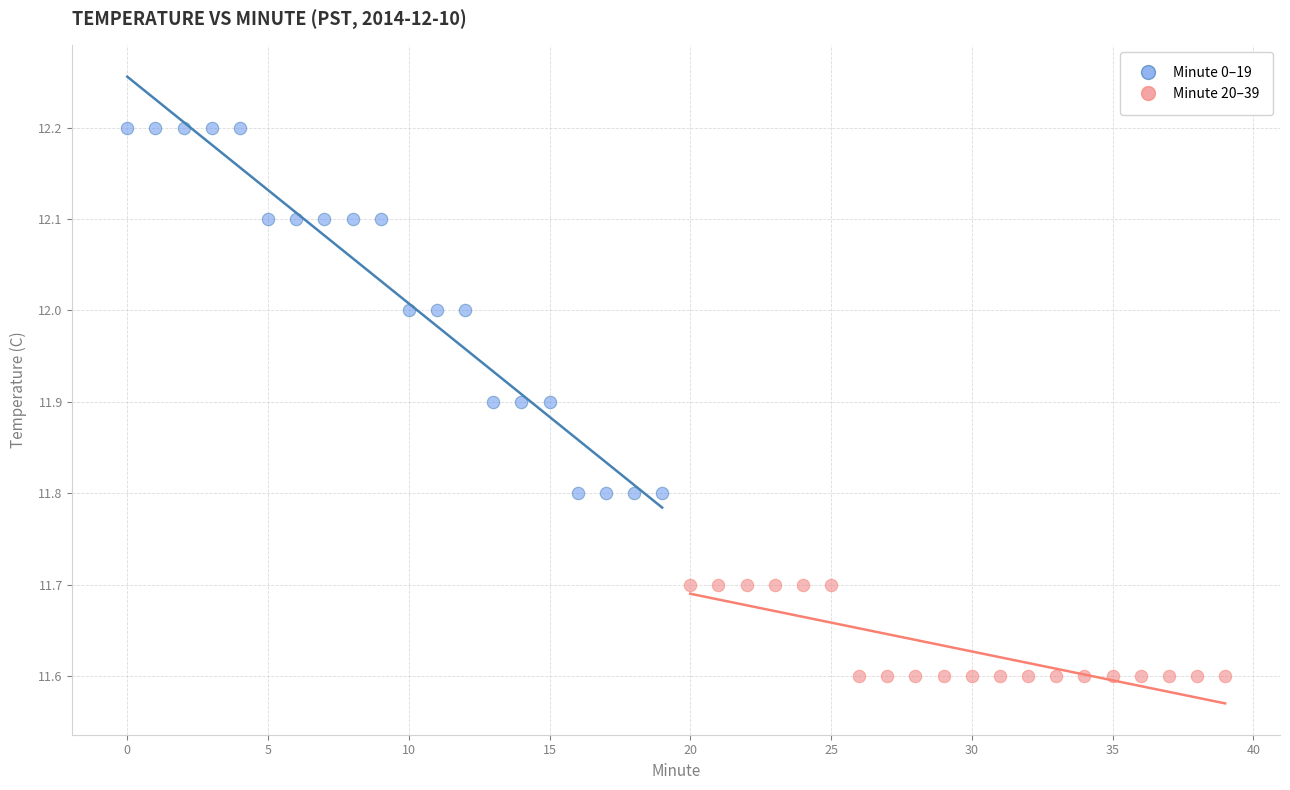

Which series has the widest spread of Y values?

Minute 0–19